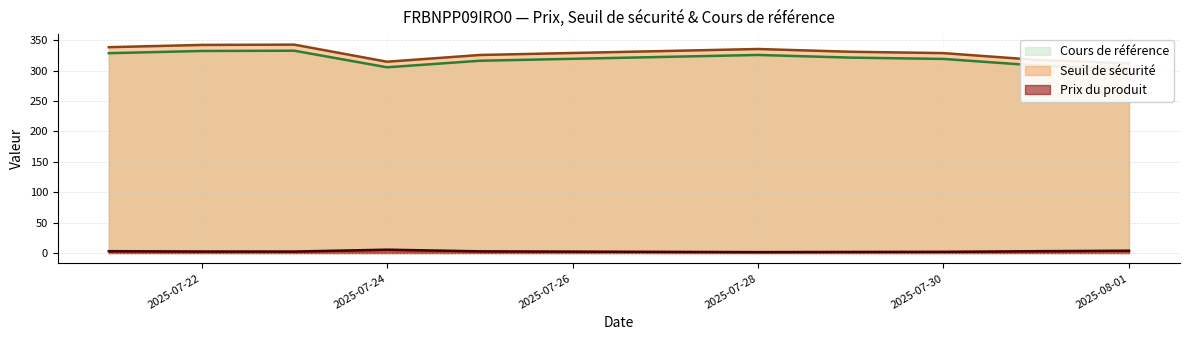

What value does the Seuil de sécurité series have at 2025-07-22?

342.1